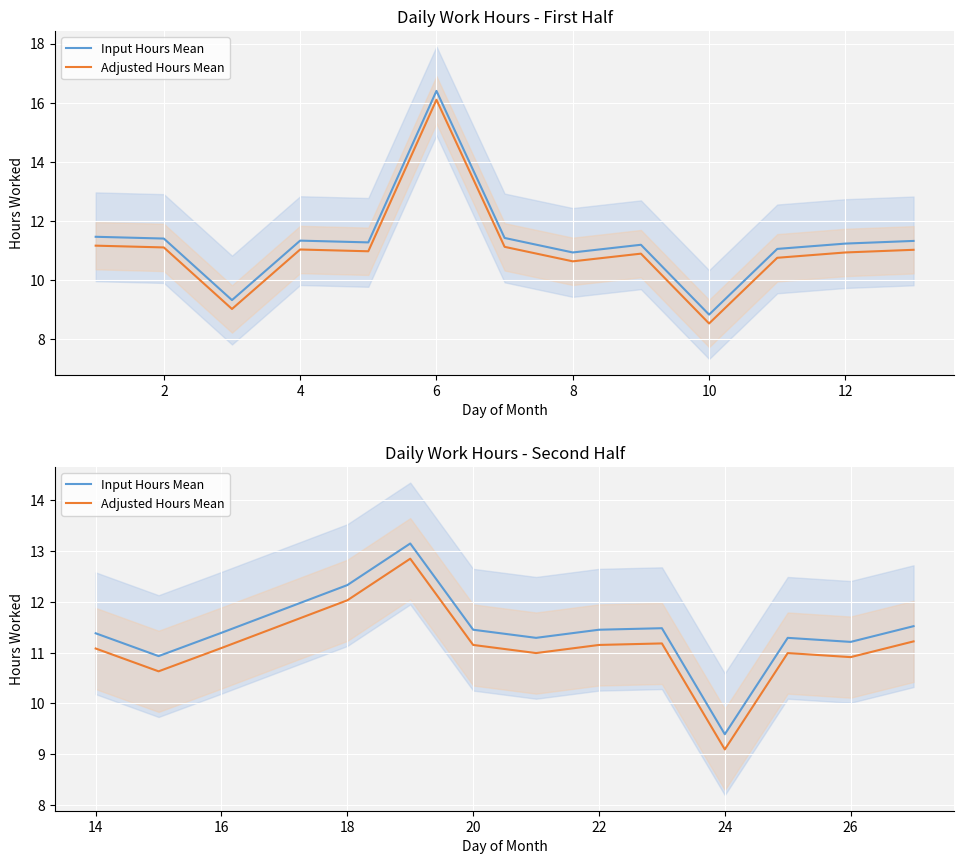

True or false: Adjusted Hours Mean and Input Hours Mean cross at least once.

False